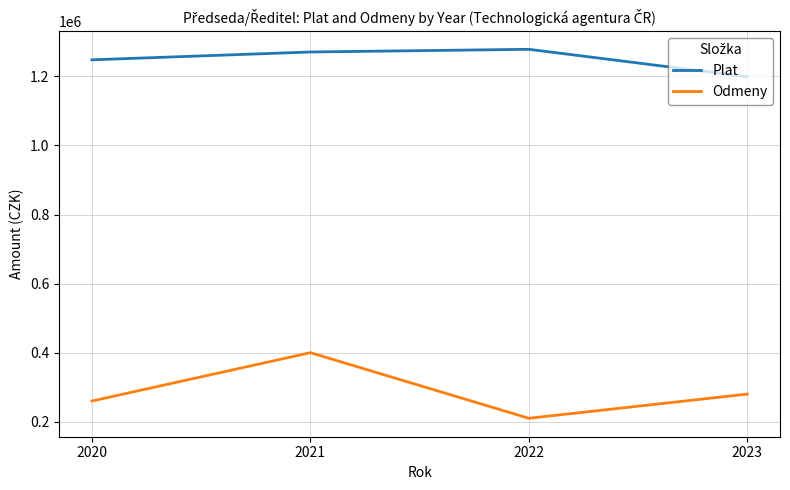

True or false: Plat has more than 2 interior local peaks.

False